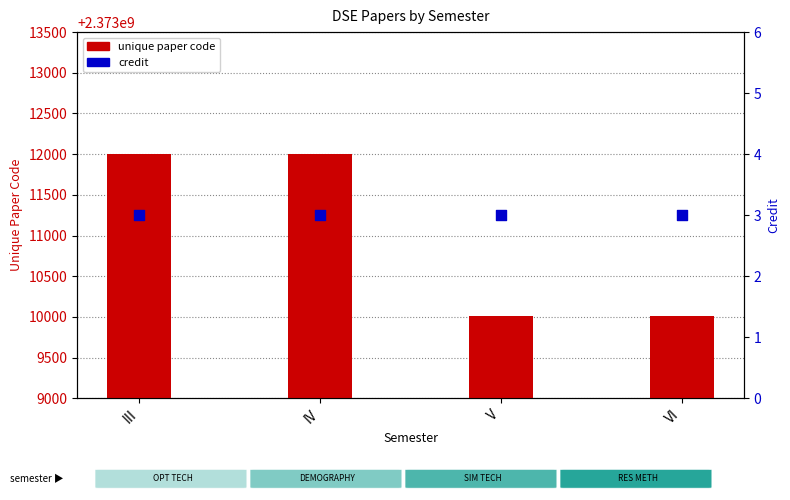

What are all the series names shown in the legend?

unique paper code, credit